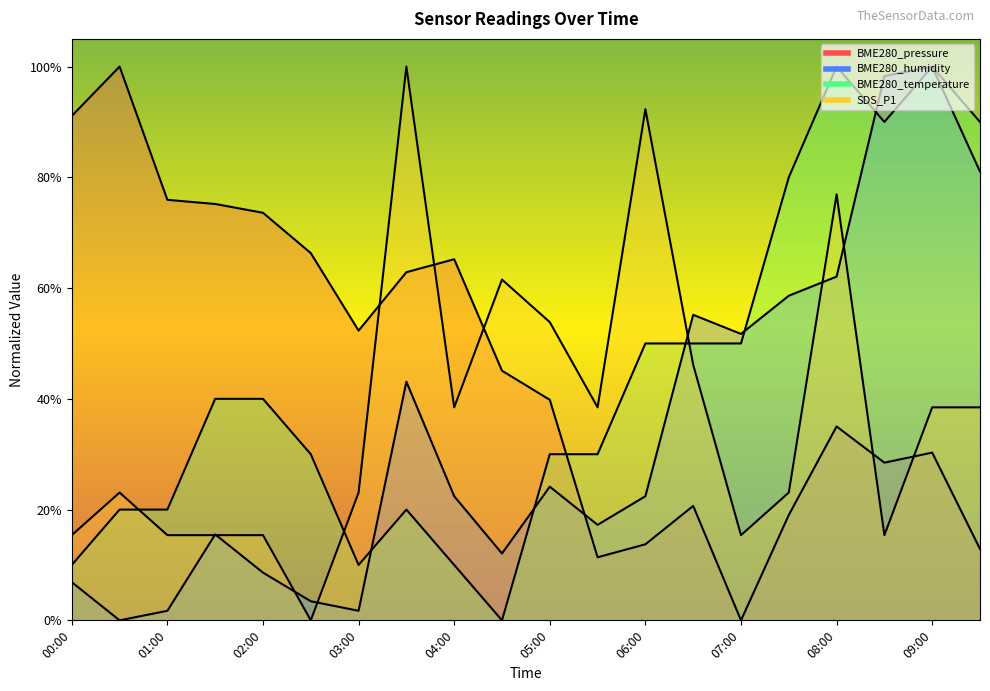

What is the difference between the maximum and minimum values in the BME280_temperature series?

100.0